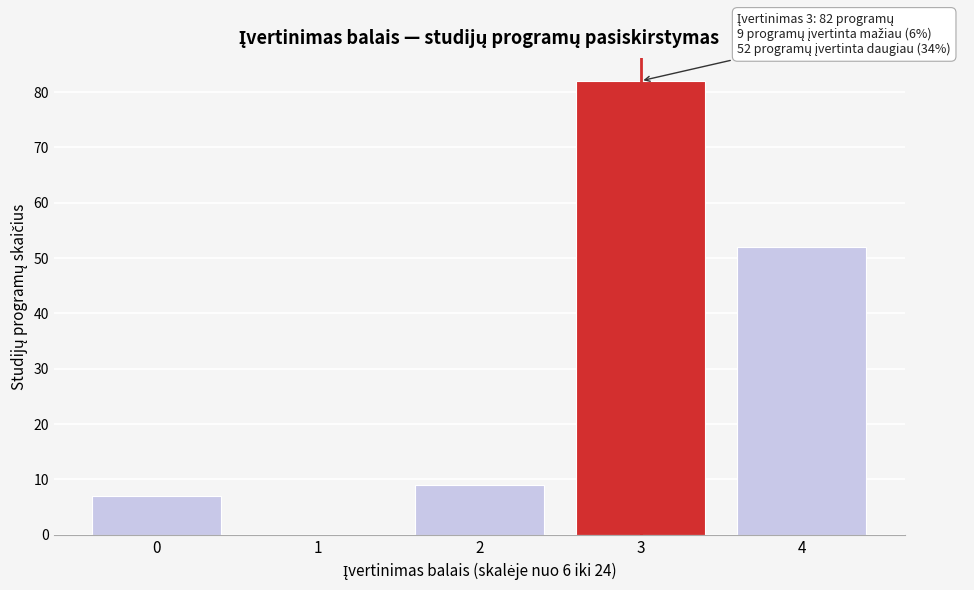

Reading left to right, extract all data points from this chart.

0=7	1=0	2=9	3=82	4=52